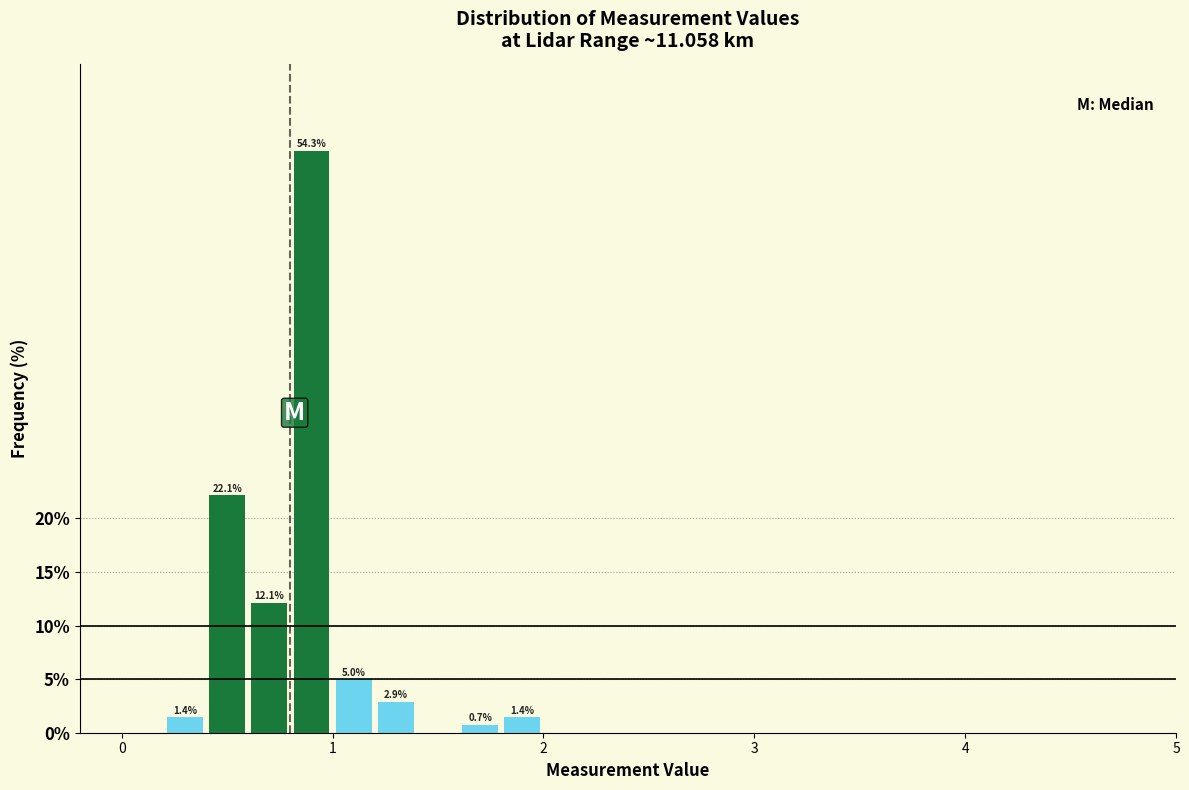

Read against the x-axis, roughly where is the centre of the tallest bar?

0.9